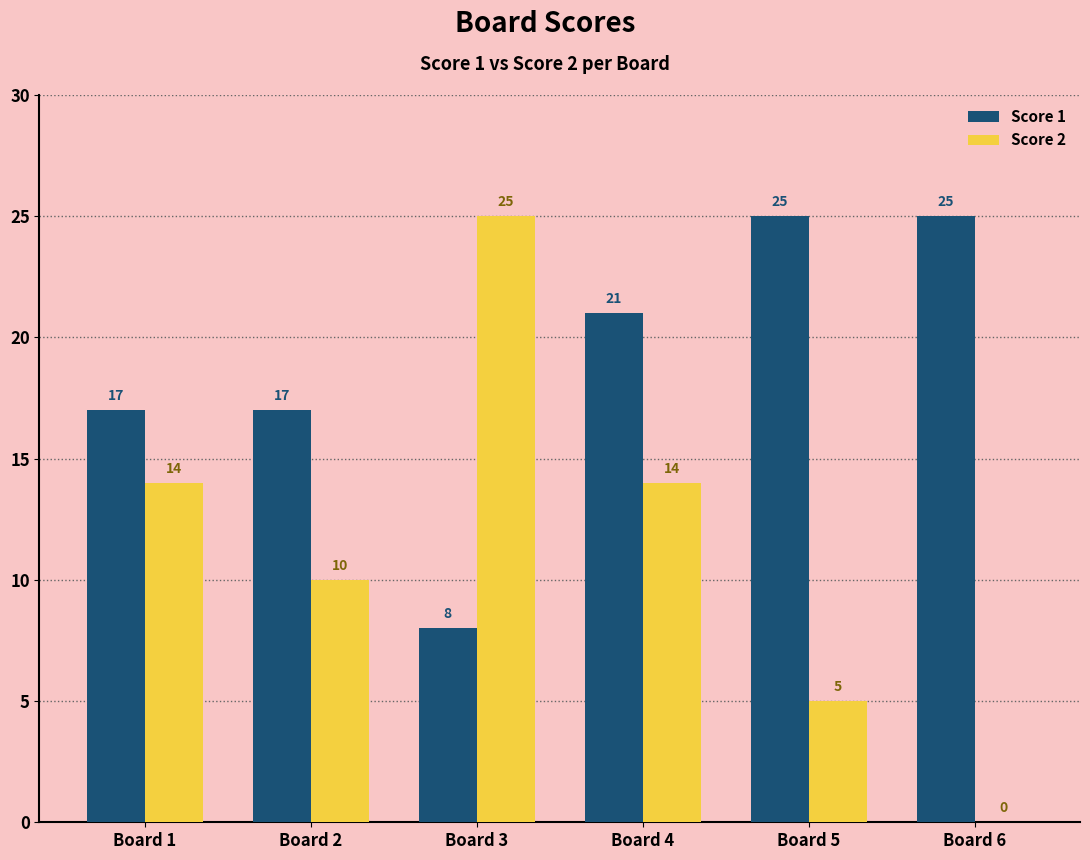

What value does the Score 1 series have at Board 6?

25